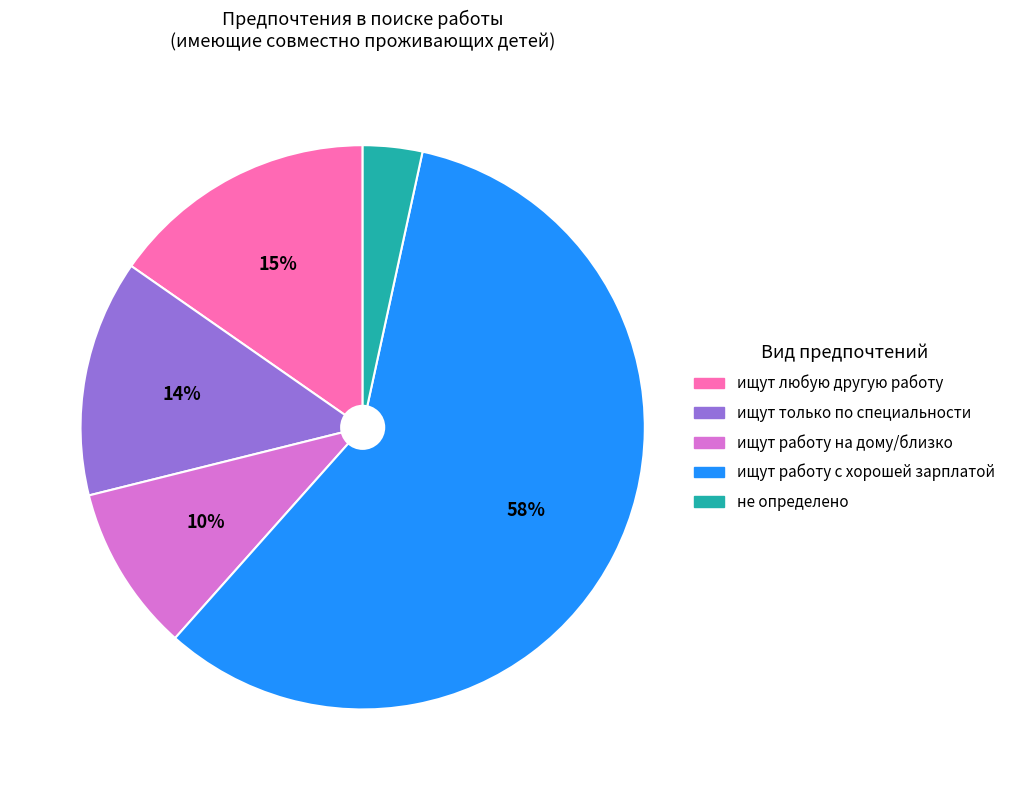

To the nearest percent, what is the difference between the largest and smallest slice percentages?

55%